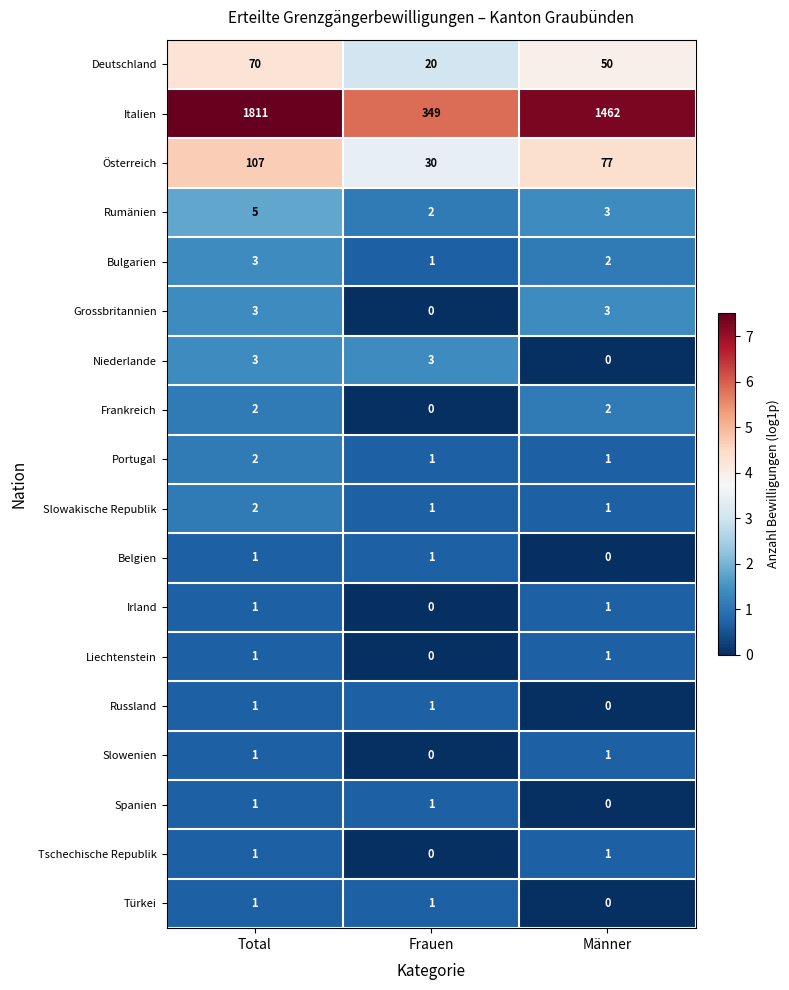

What is the maximum value shown in the chart?

1811